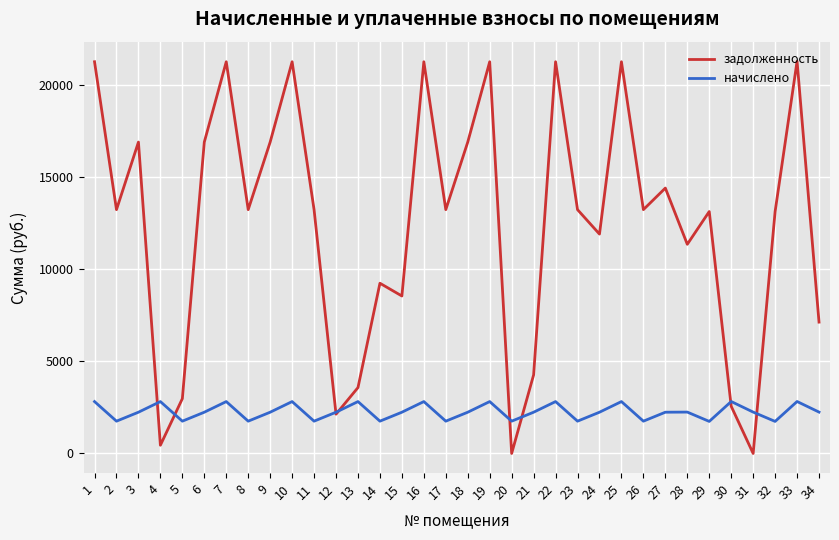

Does the chart have visible grid lines?

Yes